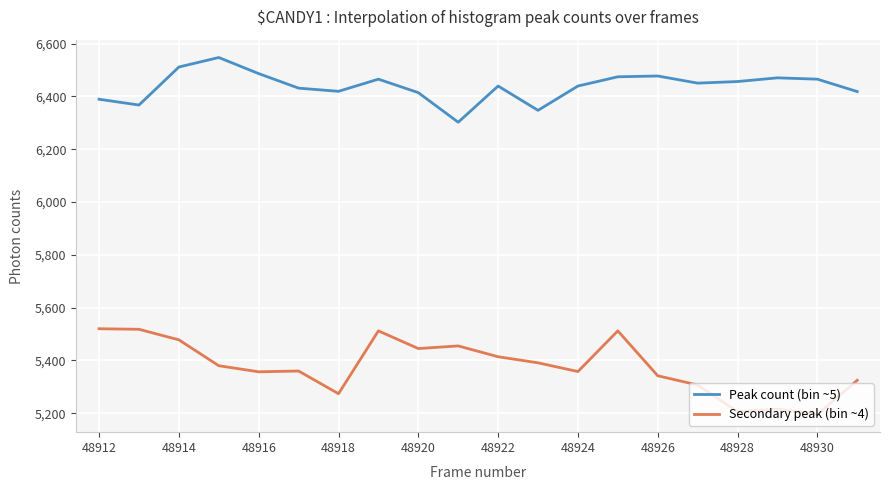

Does the chart have visible grid lines?

Yes